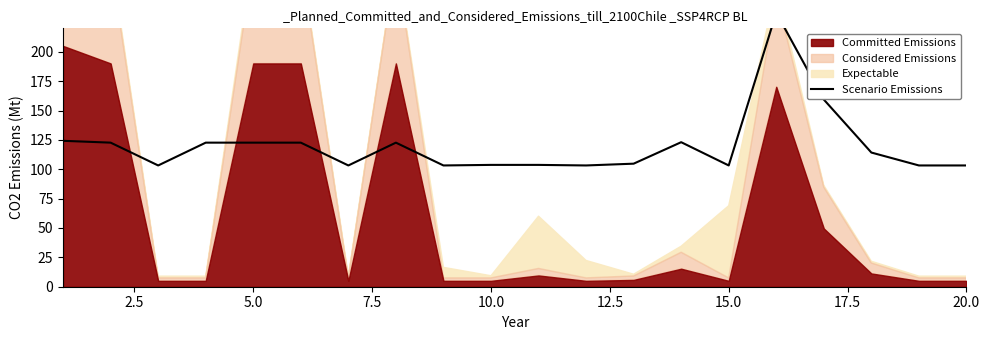

What is the average value?

120.1